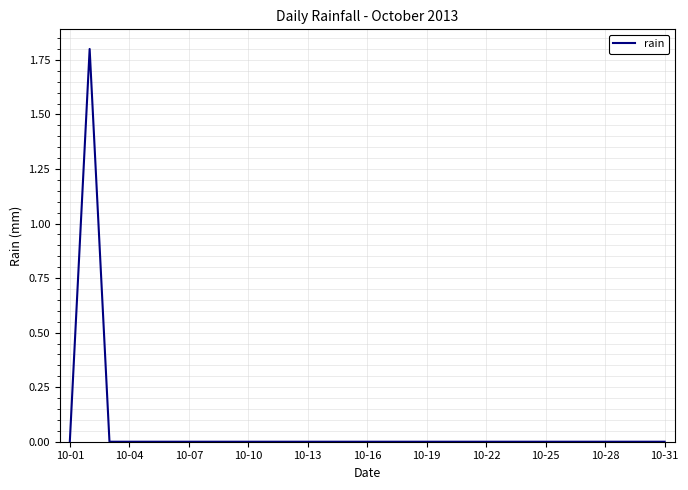

What is the greatest value displayed?

1.8